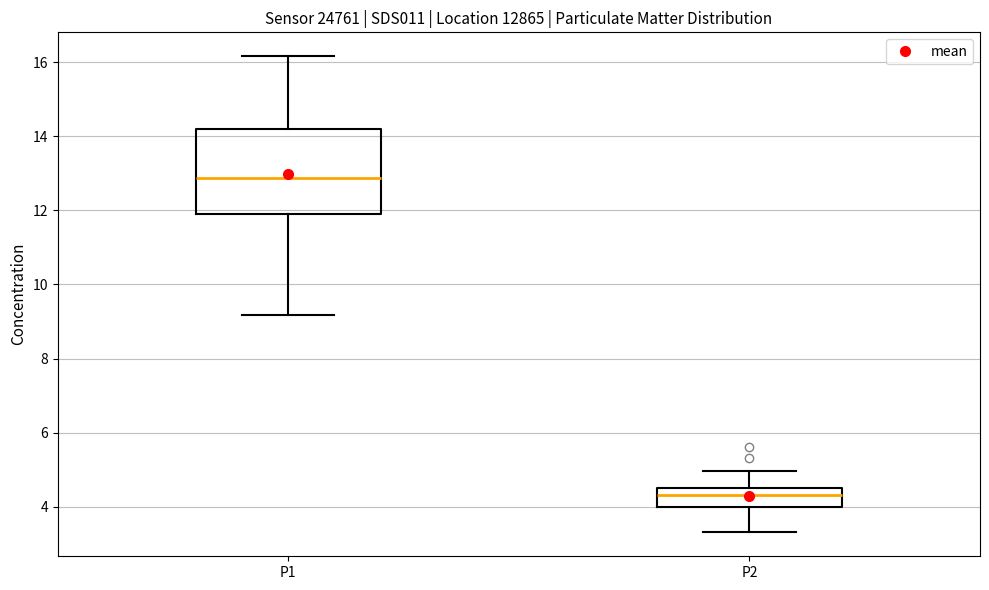

Reading left to right, transcribe this box plot: for each box, give where its median line is, the range the box spans, and where its two whiskers end, as read against the y-axis. The values are not printed on the chart, so give them approximately, as read against the axis.

P1: median 12.8, box 11.8 to 14.2, whiskers 9.2 to 16.2
P2: median 4.4, box 4.0 to 4.6, whiskers 3.4 to 5.0